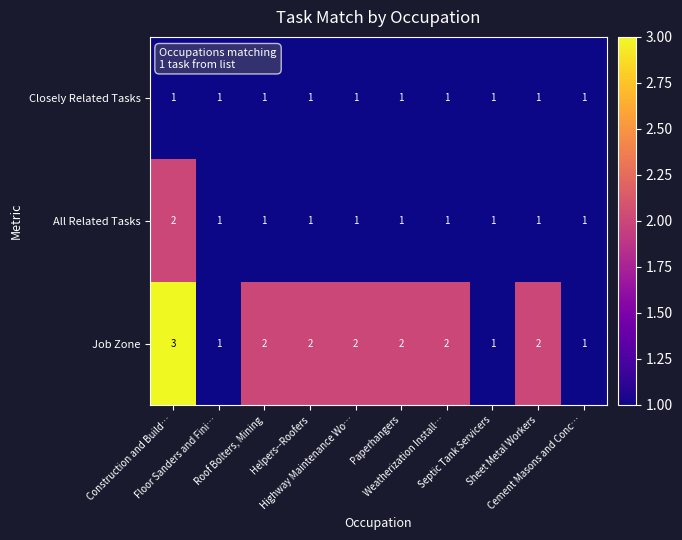

Rank the series by their maximum value, from highest to lowest.

Job Zone, All Related Tasks, Closely Related Tasks